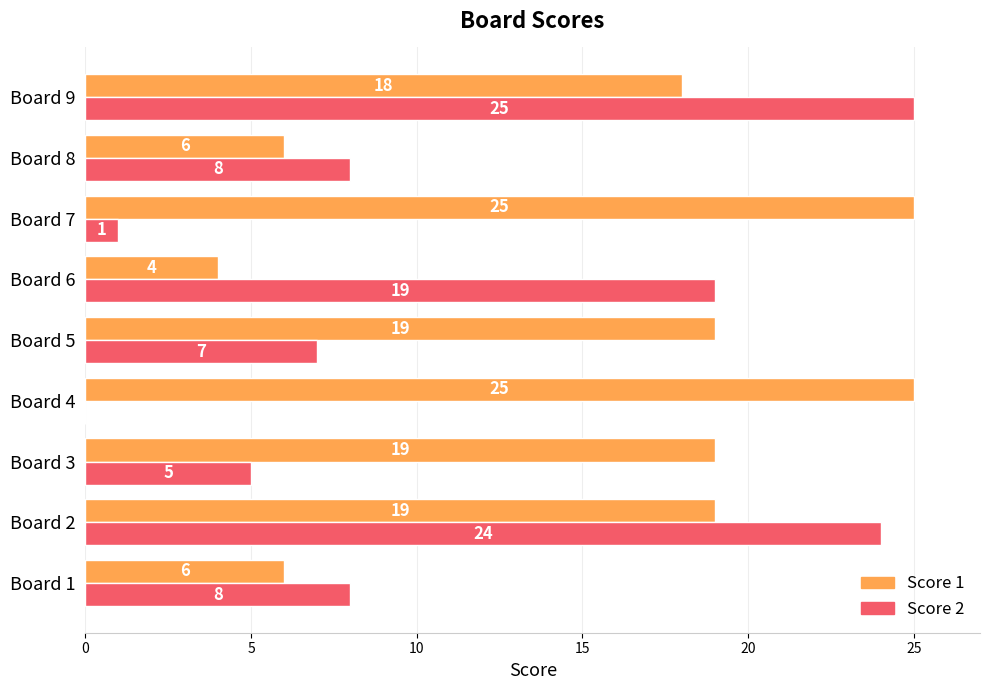

Between Board 3 and Board 6, which series saw the biggest shift?

Score 1